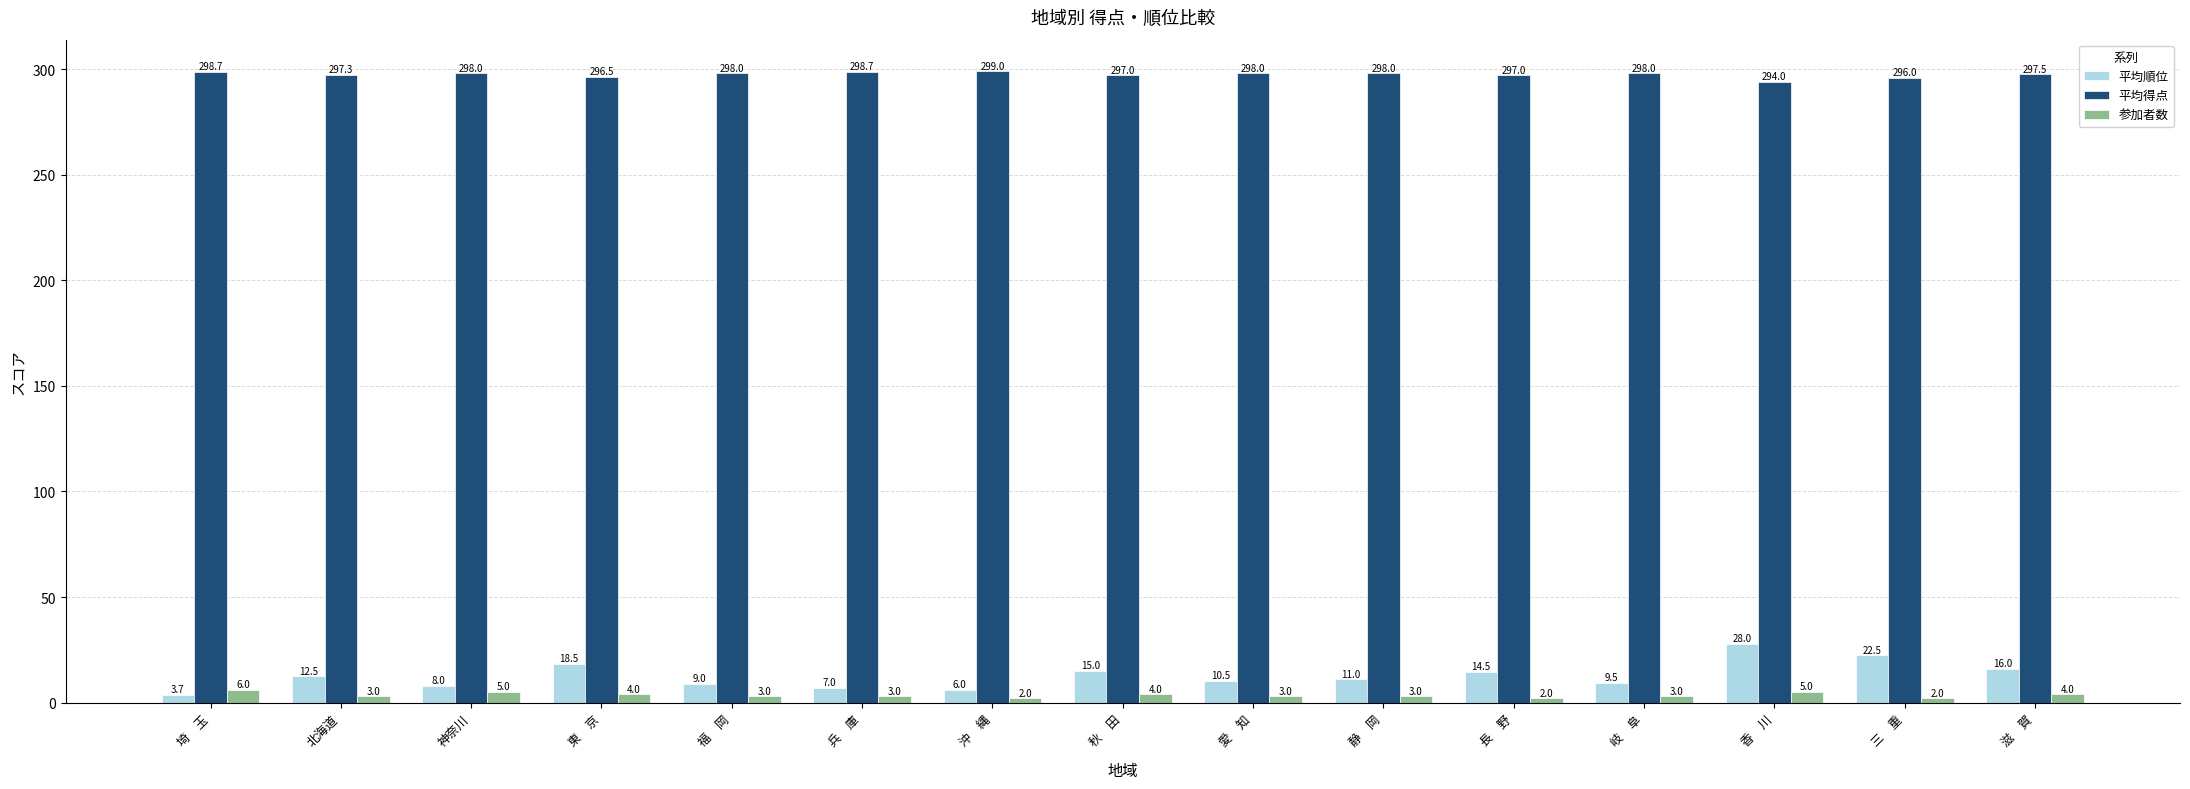

The value of 参加者数 at 秋　田 is 4.0. True or false?

True